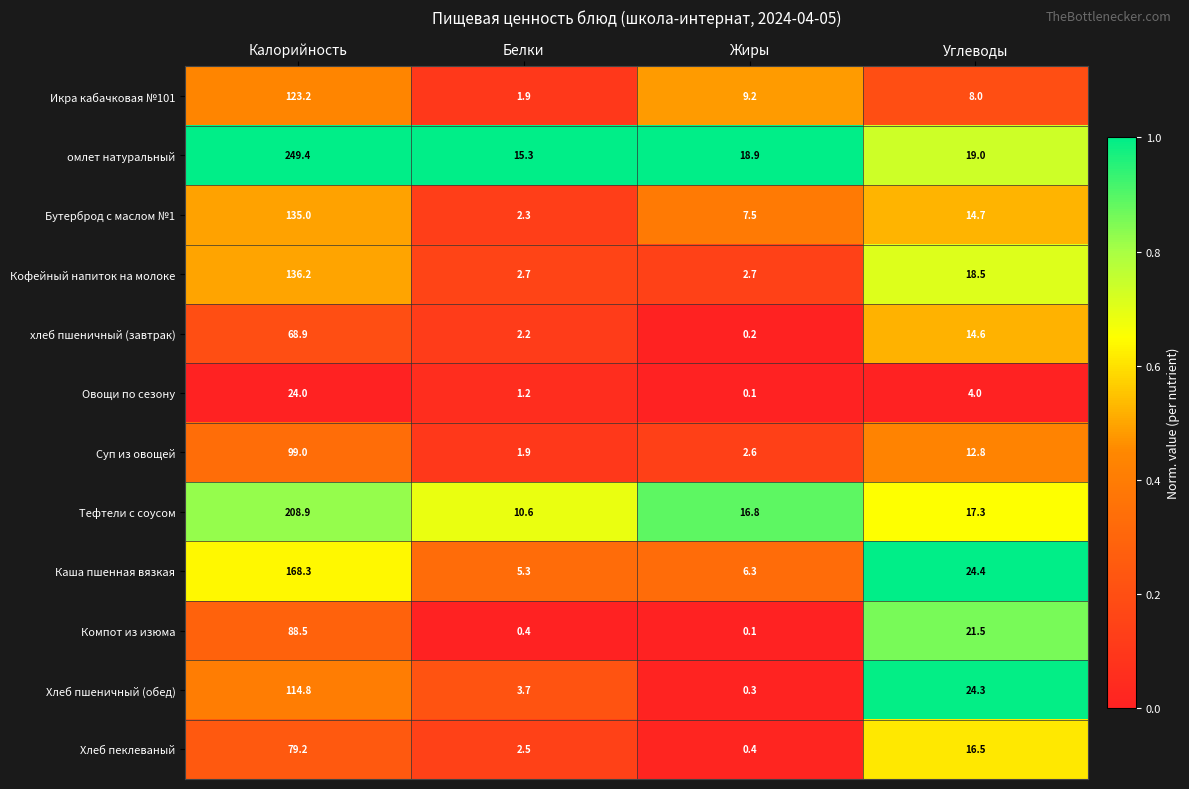

Which series changed the most between Калорийность and Белки?

омлет натуральный